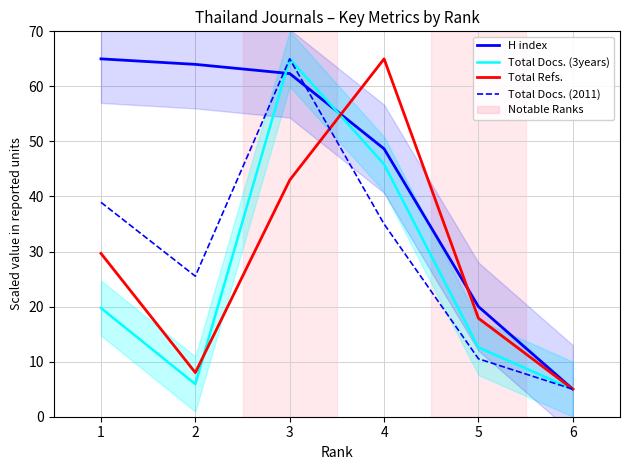

At how many categories does at least one series exceed 62?

4